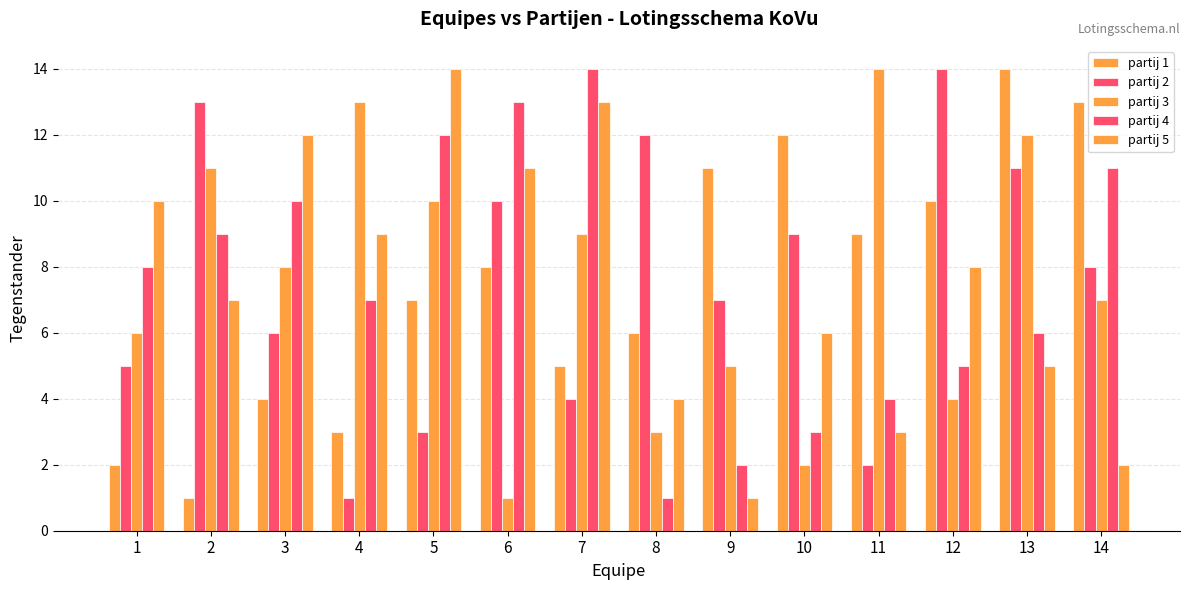

How many series are shown in this chart?

5